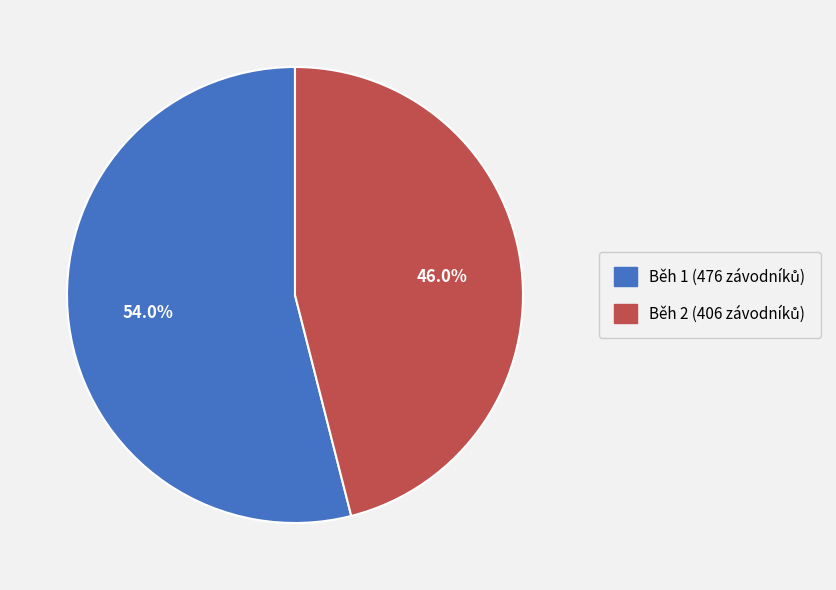

Count the number of slices in the pie.

2